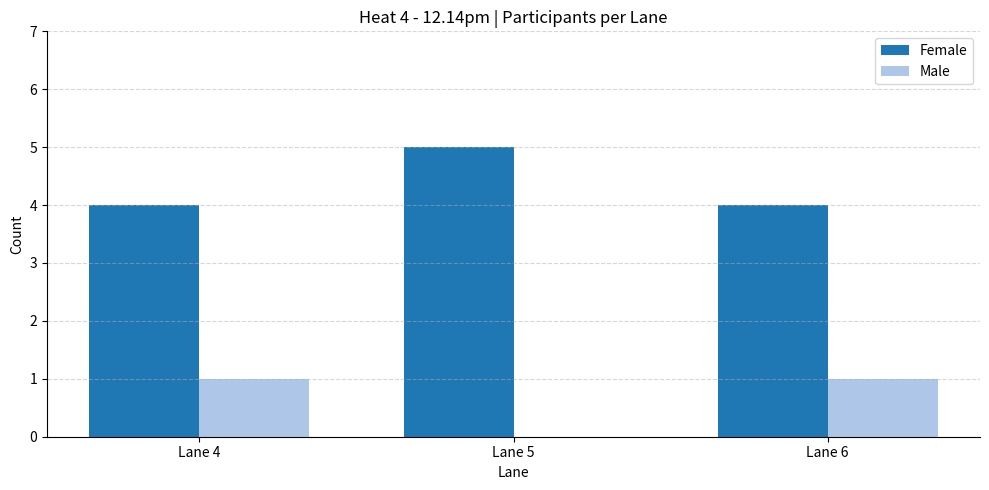

Are the bars horizontal?

No